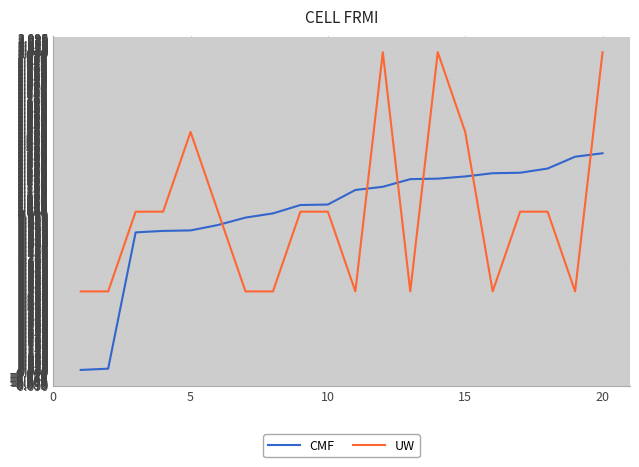

Which series ends up on top after the final intersection of CMF and UW?

UW